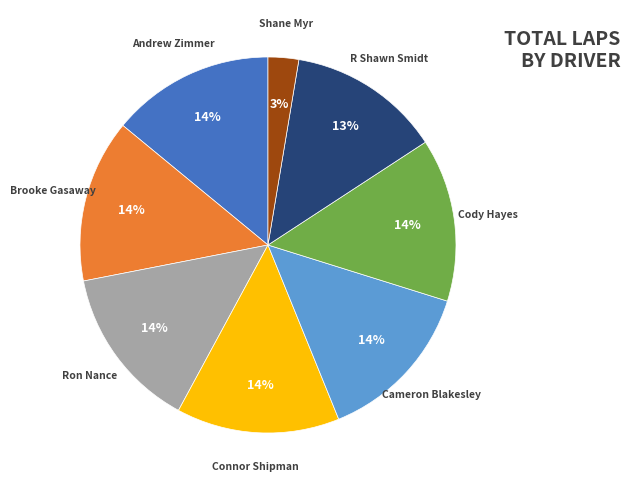

To the nearest percent, what is the difference between the largest and smallest slice percentages?

11%